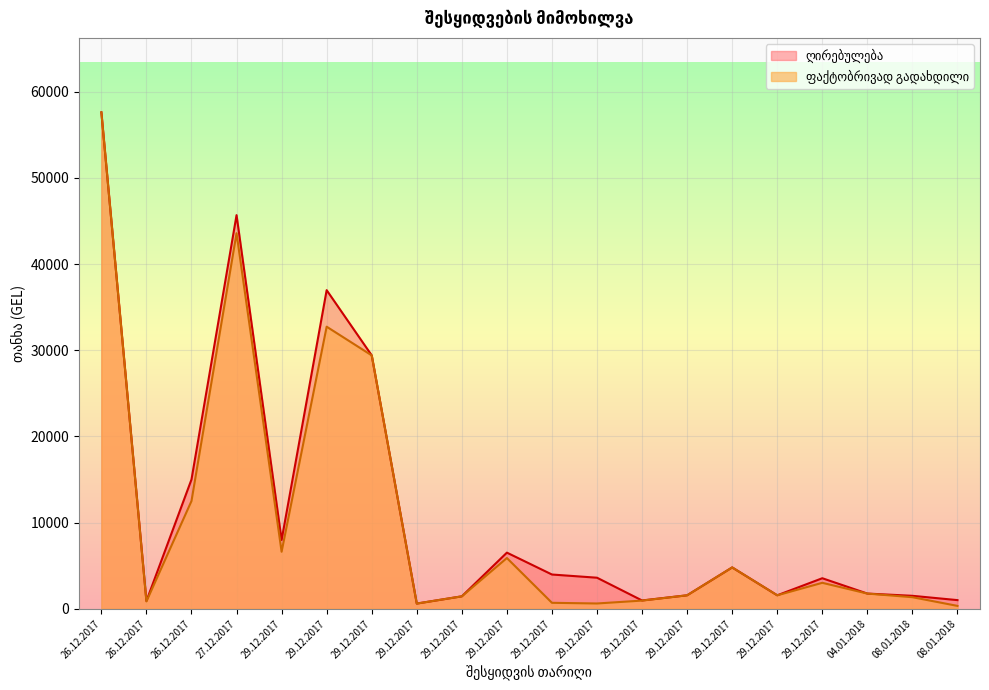

Where is the first local minimum for ღირებულება?

26.12.2017